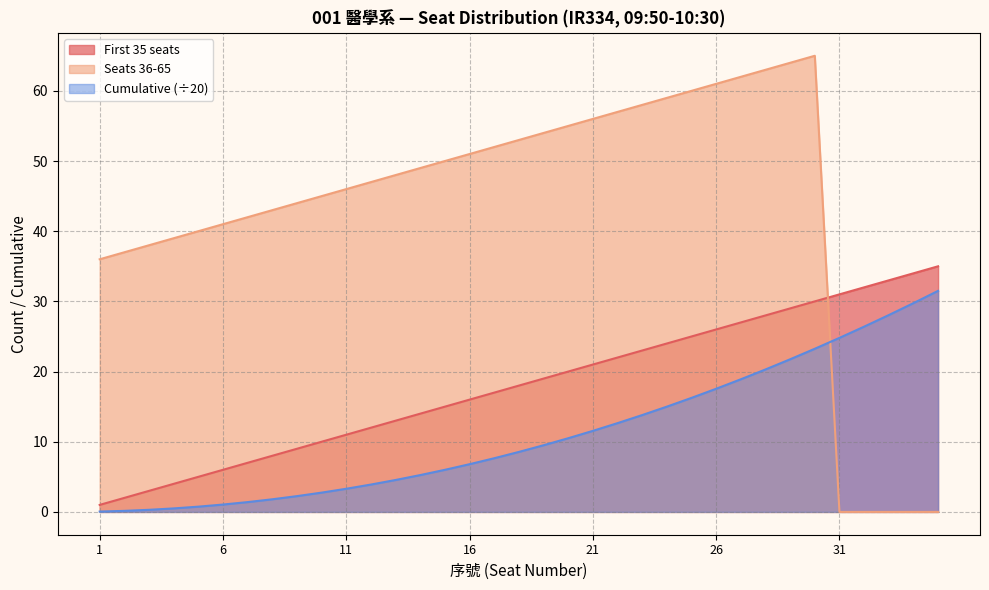

List the labels in order of Cumulative value, largest first.

35, 34, 33, 32, 31, 30, 29, 28, 27, 26, 25, 24, 23, 22, 21, 20, 19, 18, 17, 16, 15, 14, 13, 12, 11, 10, 9, 8, 7, 6, 5, 4, 3, 2, 1